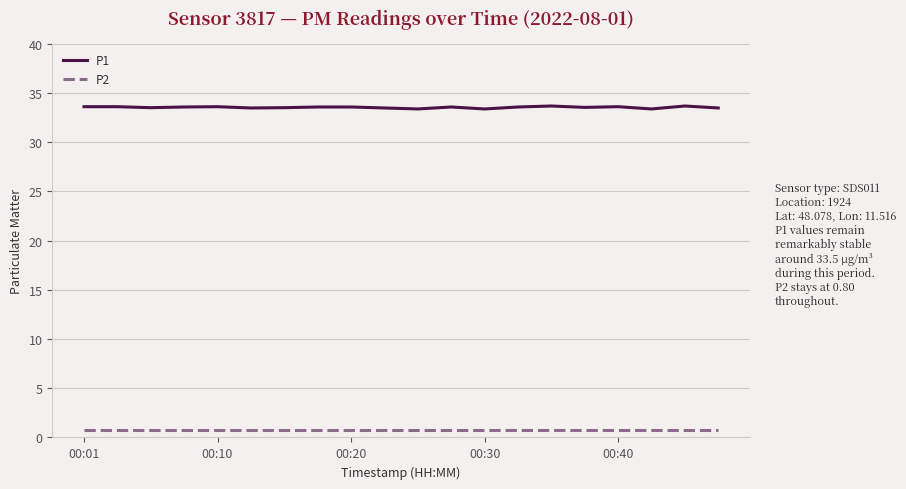

What is the highest value of the P1 series?

33.7